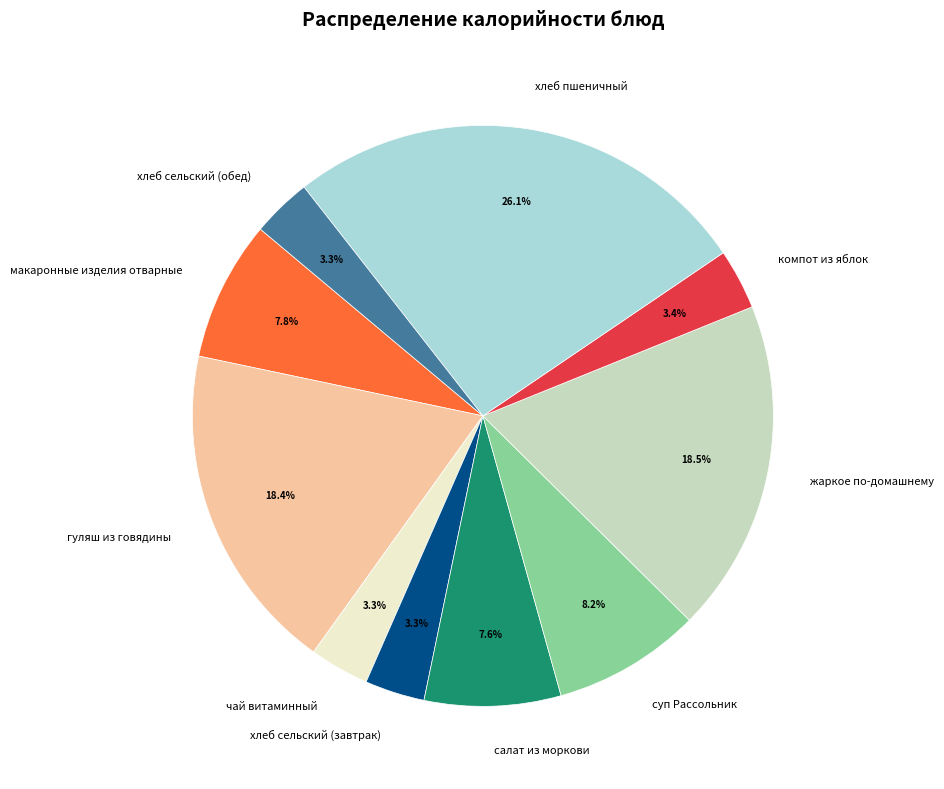

What is the ratio of the value at салат из моркови to the value at гуляш из говядины?

0.4